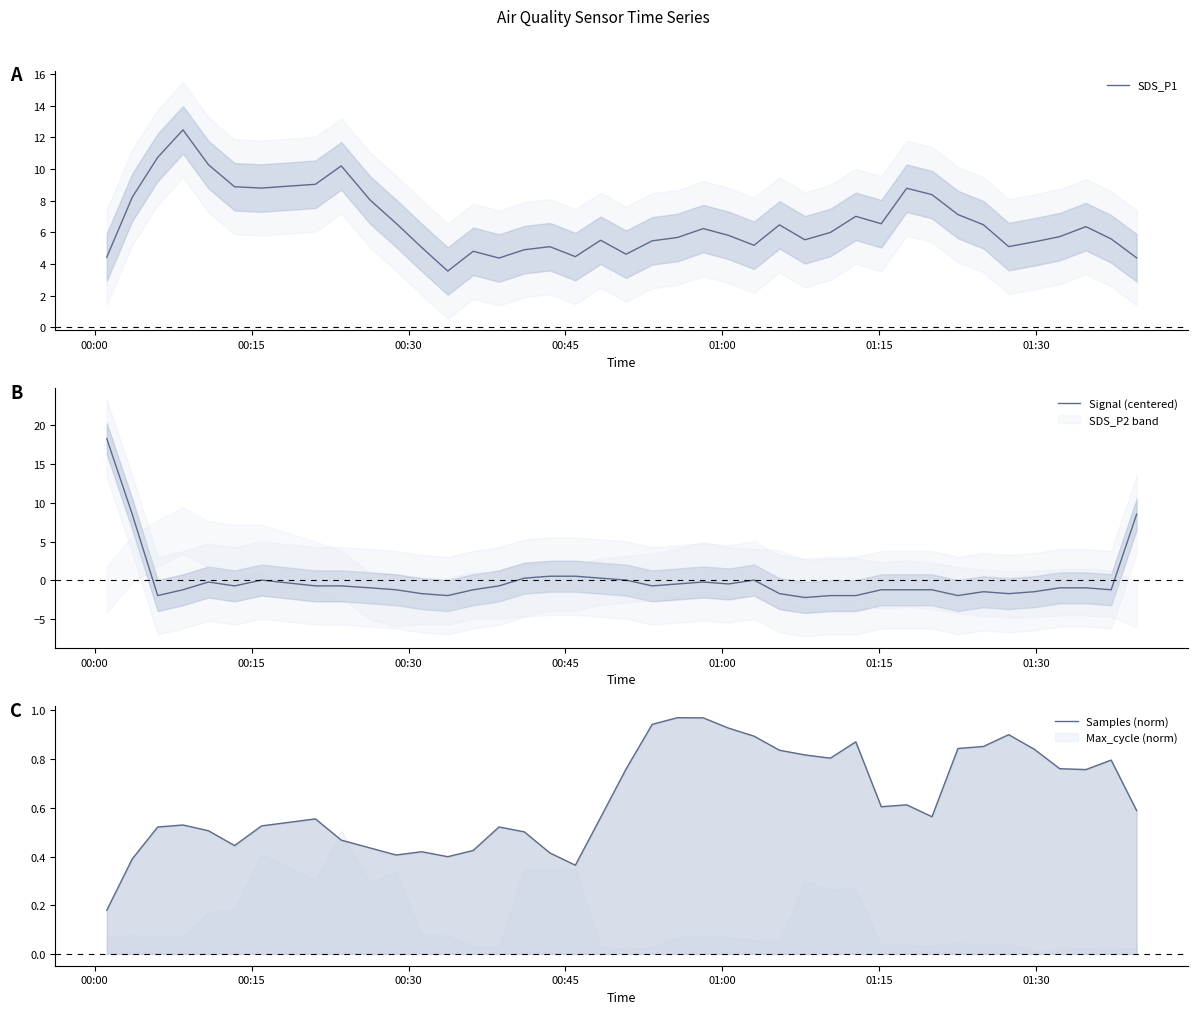

True or false: Samples (norm) has more than 1 interior local peaks.

True